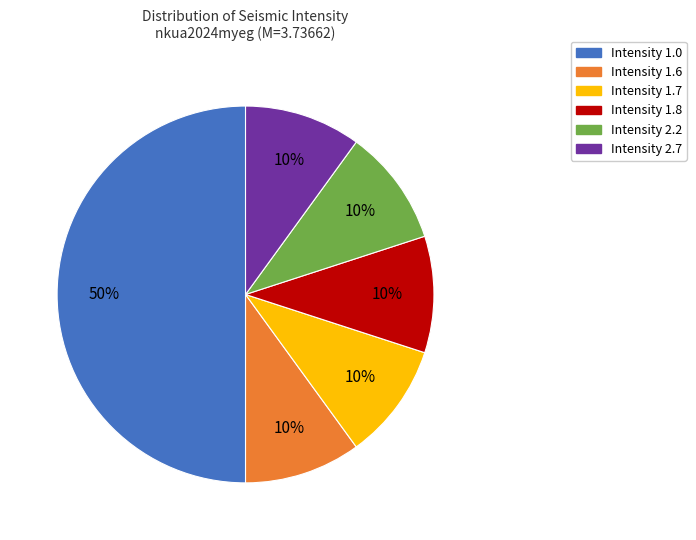

The Intensity 2.7 slice represents 24% of the pie. True or false?

False